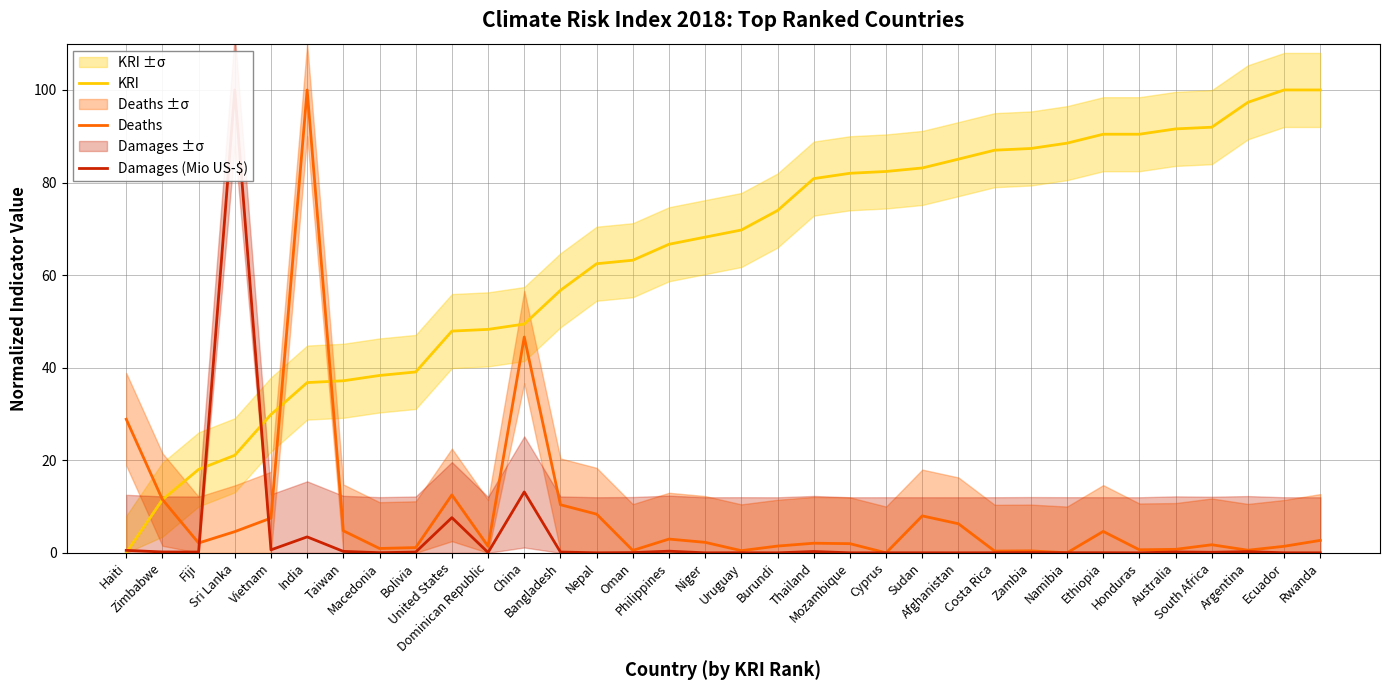

Where does the KRI series first go above 69?

Uruguay